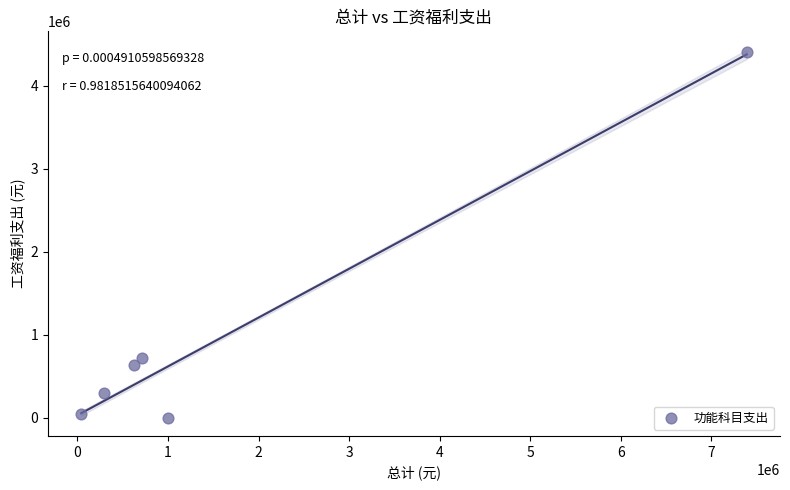

What is the range of X values (max minus min)?

7349389.9